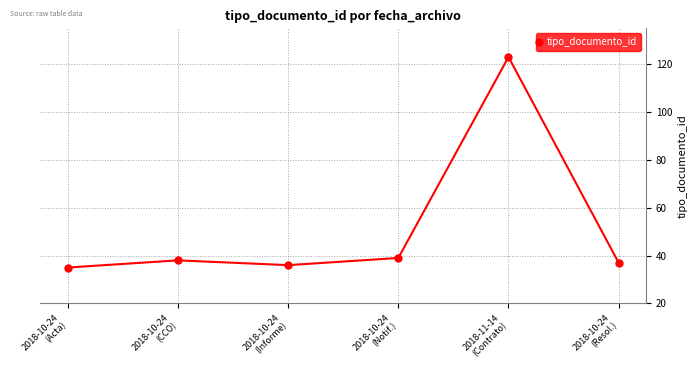

List the labels in order of value, largest first.

2018-11-14
(Contrato), 2018-10-24
(Notif.), 2018-10-24
(CCO), 2018-10-24
(Resol.), 2018-10-24
(Informe), 2018-10-24
(Acta)